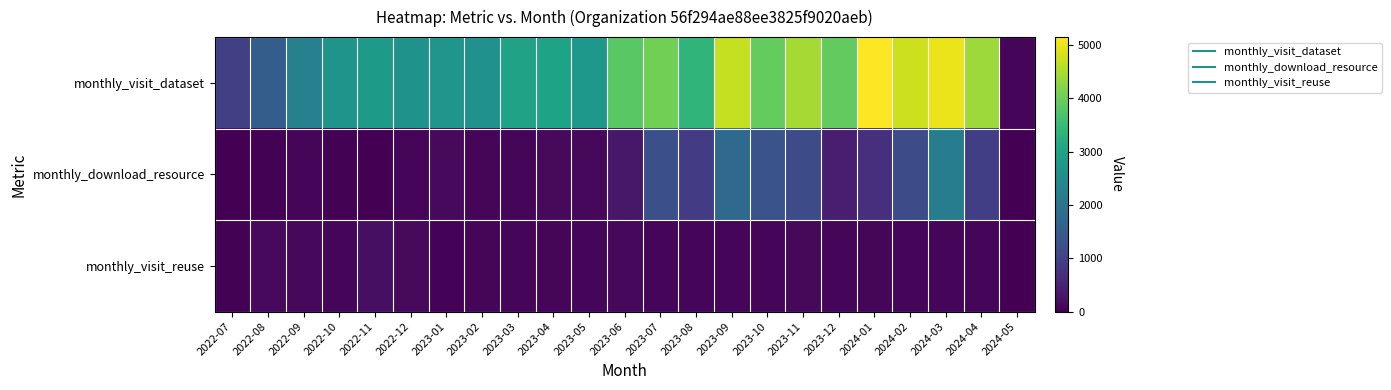

What is the spread (max minus min) of values at 2023-07?

3978